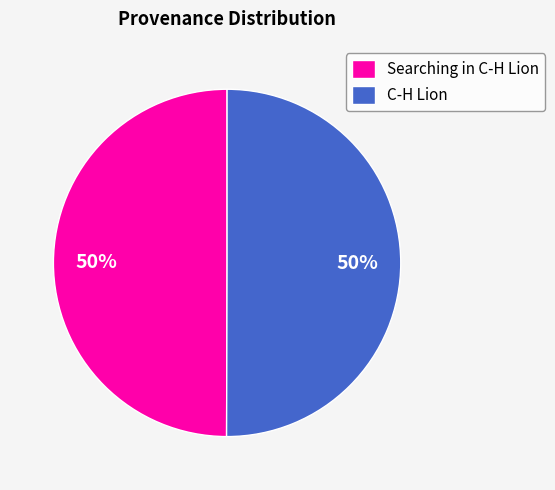

True or false: Searching in C-H Lion accounts for 50% of the total.

True